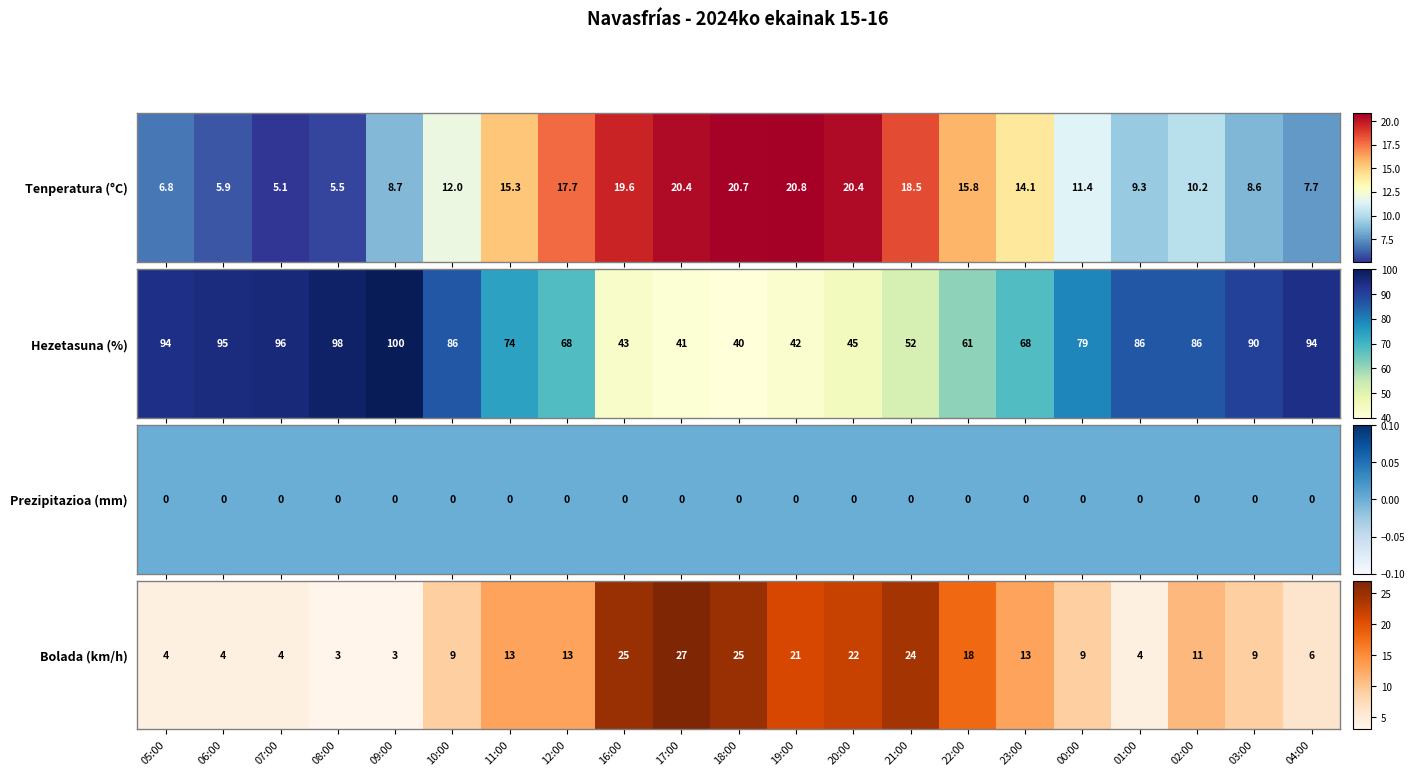

List the labels in order of value, smallest first.

08:00, 09:00, 05:00, 06:00, 07:00, 01:00, 04:00, 10:00, 00:00, 03:00, 02:00, 11:00, 12:00, 23:00, 22:00, 19:00, 20:00, 21:00, 16:00, 18:00, 17:00